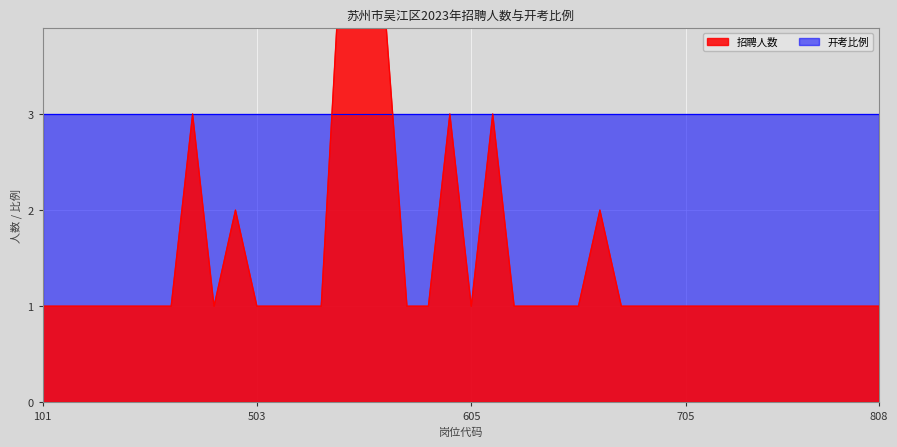

What is the change in value from 401 to 604?

+2